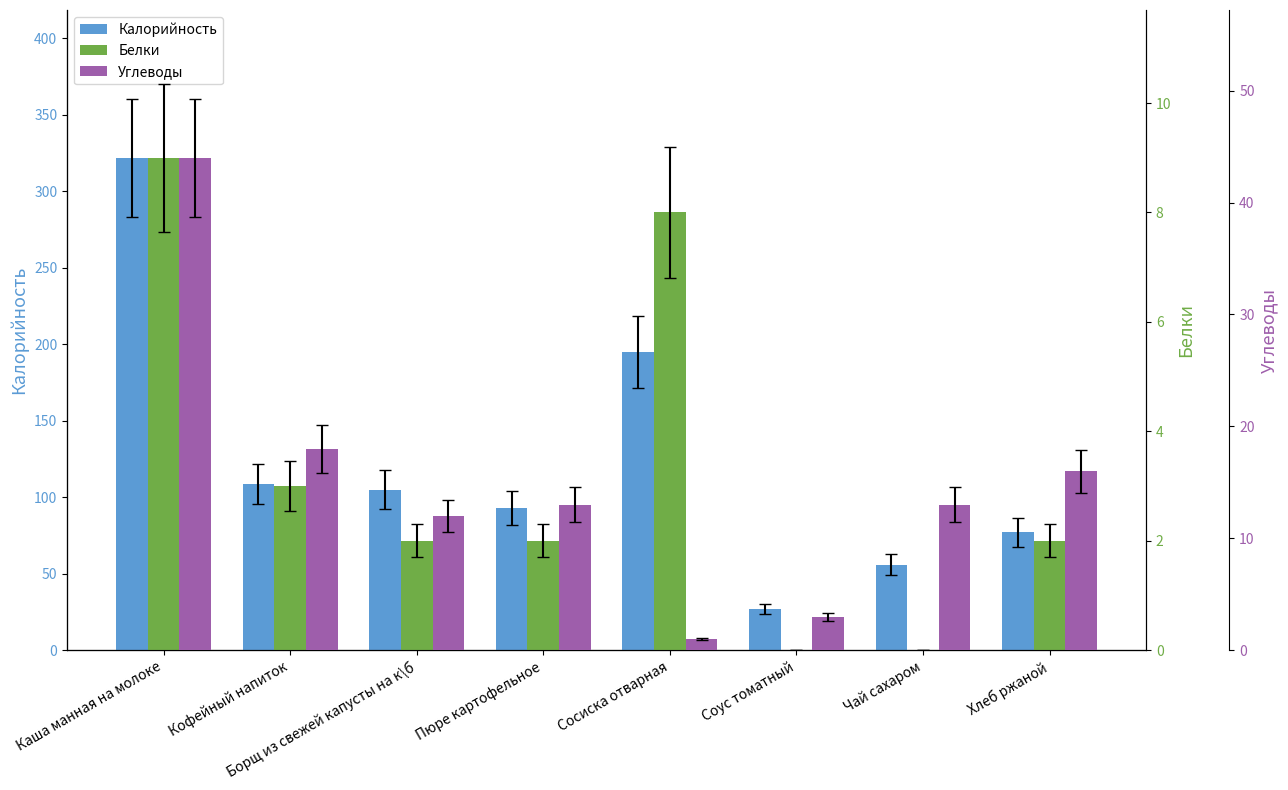

How many positive values does the Белки series have?

6